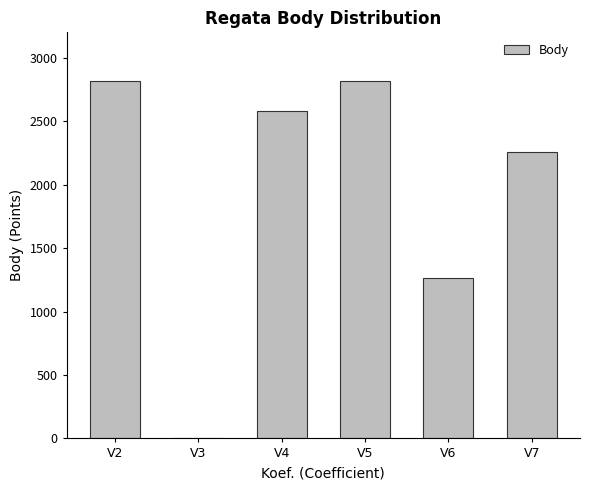

At which label is the value closest to 1407?

V6